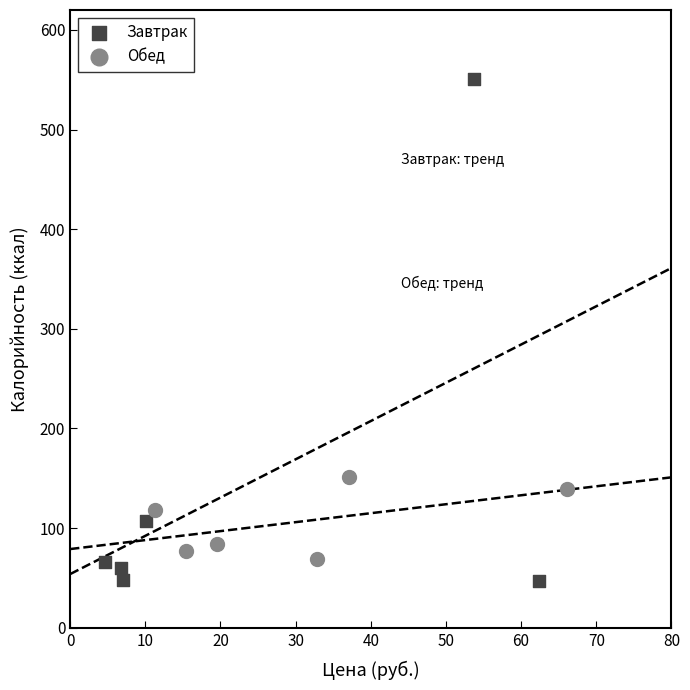

Which series reaches the minimum Y coordinate?

Завтрак